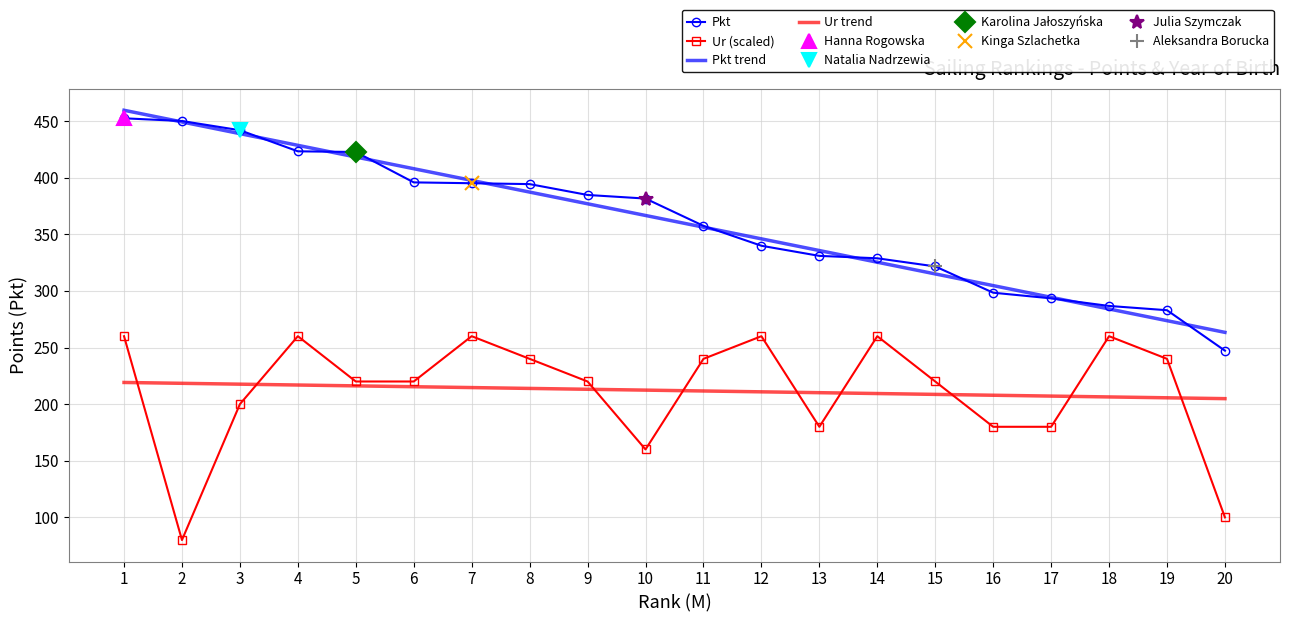

The value of Pkt trend at 7 is 397.6. True or false?

True